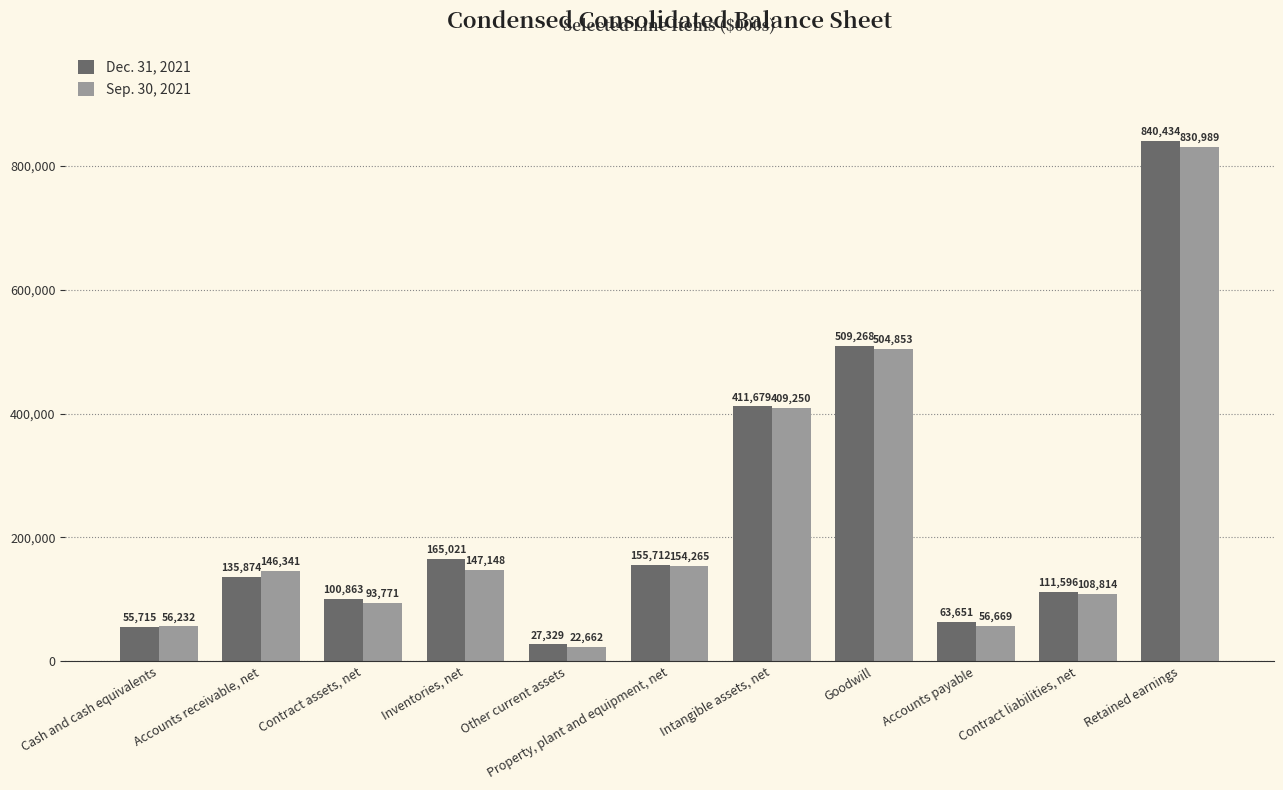

What is the difference between the maximum and minimum values in the Sep. 30, 2021 series?

808327